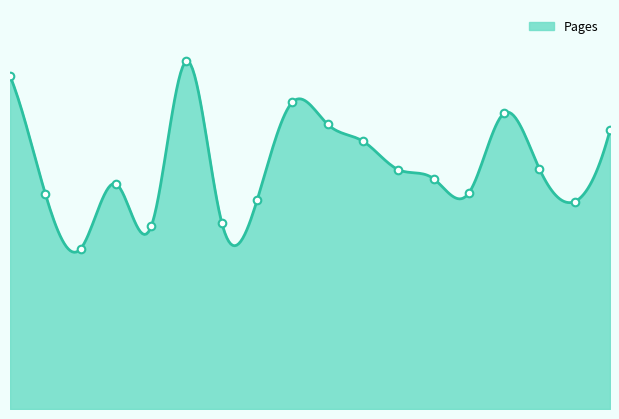

Between 19340228 and 19310603, which is larger?

19340228